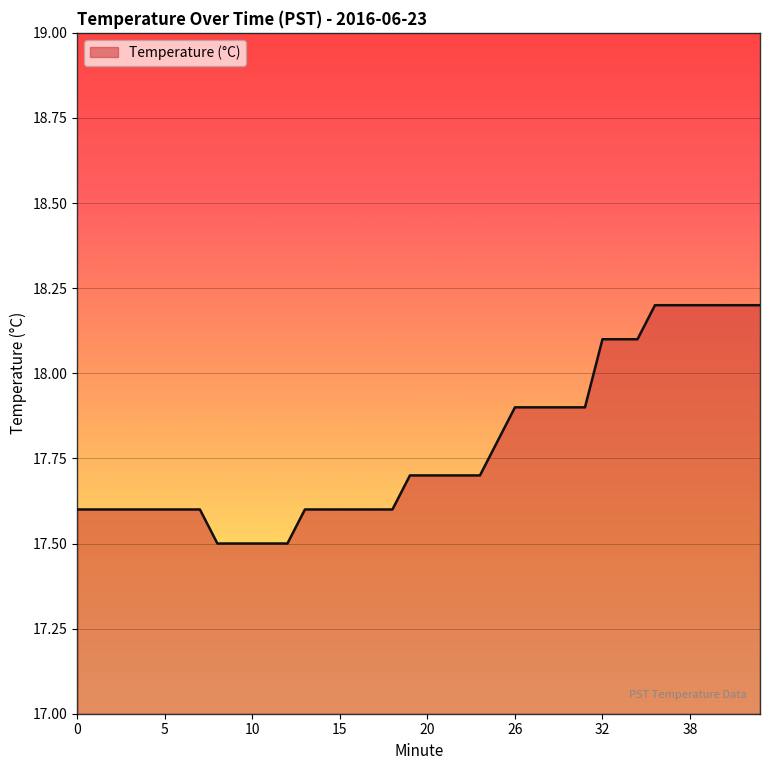

What is the sum of all values?

711.4